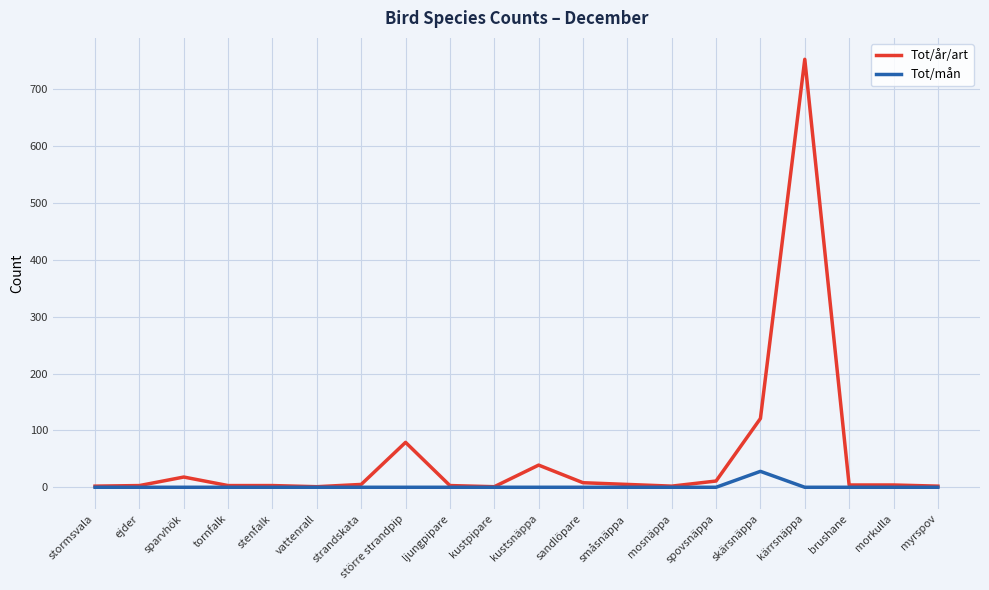

Rank the series by their maximum value, from lowest to highest.

Tot/mån, Tot/år/art